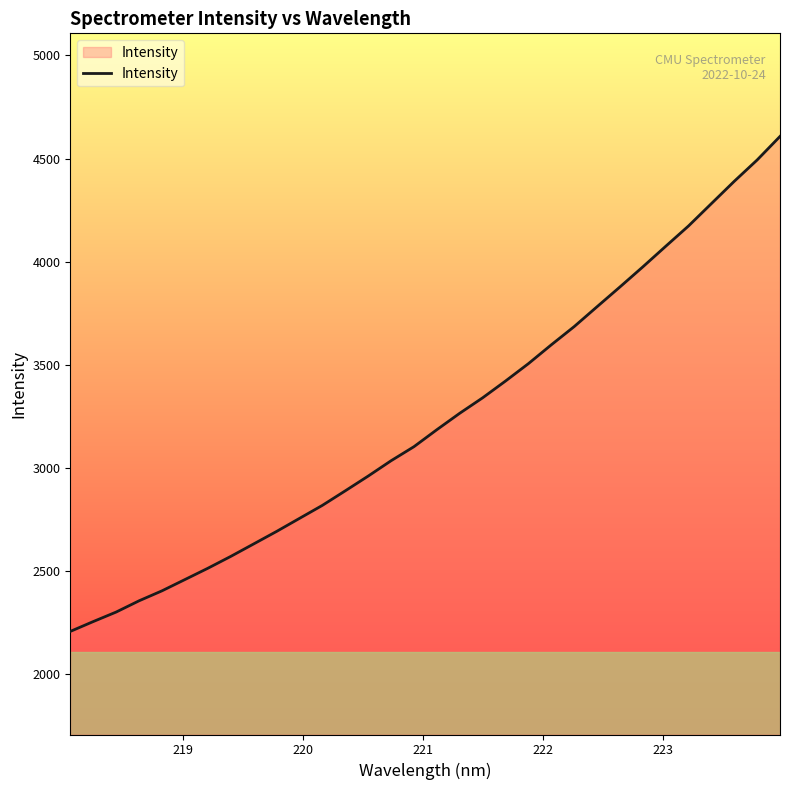

What is the difference between the maximum and minimum values?

2401.3